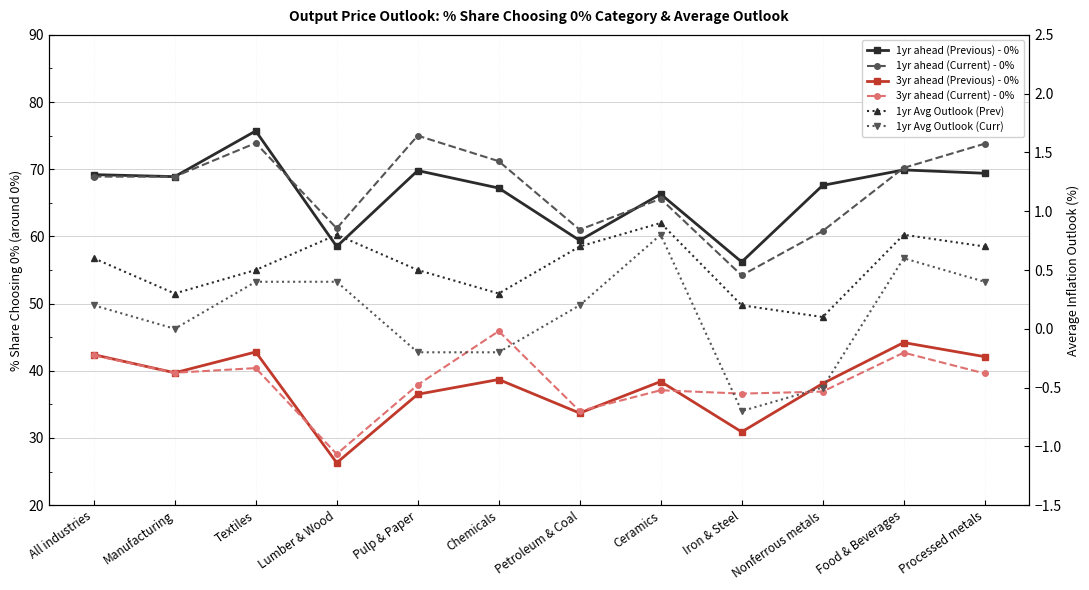

Rank the series at Iron & Steel from highest to lowest value.

1yr ahead (Previous) - 0%, 1yr ahead (Current) - 0%, 3yr ahead (Current) - 0%, 3yr ahead (Previous) - 0%, 1yr Avg Outlook (Prev), 1yr Avg Outlook (Curr)